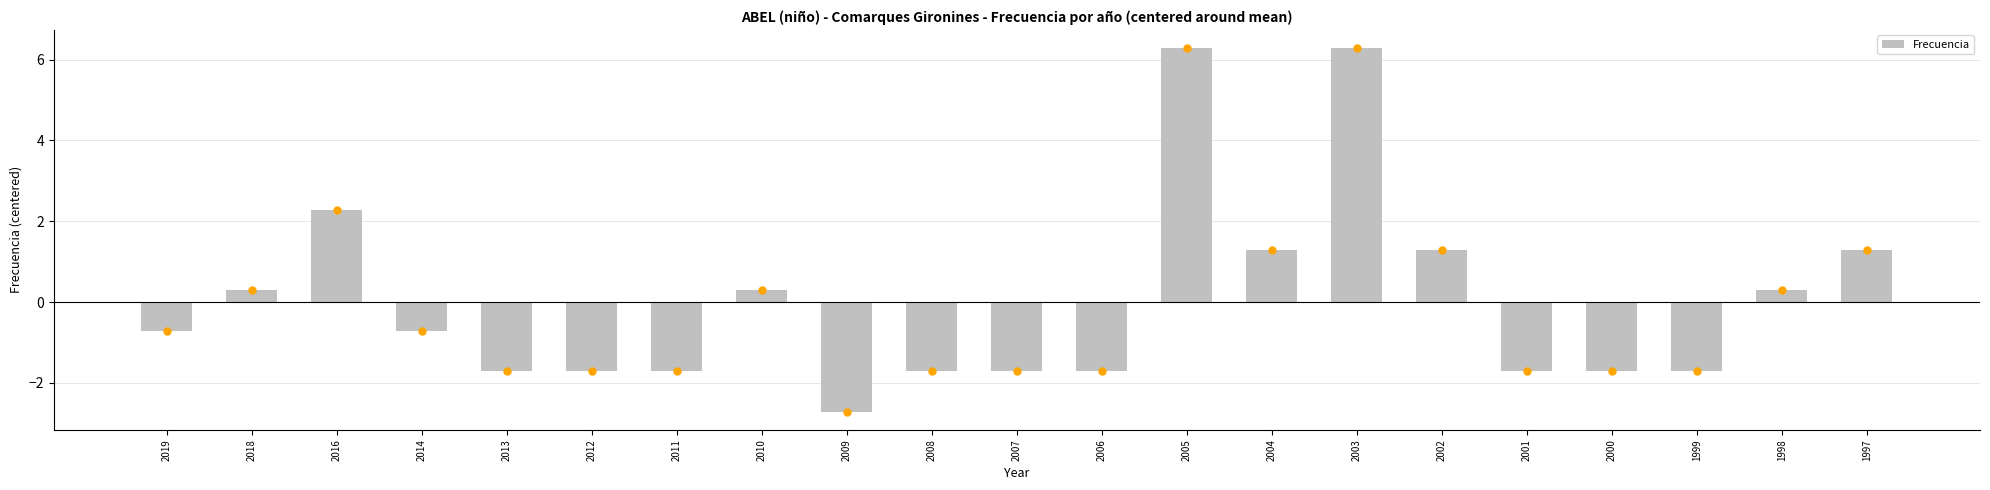

How many distinct data groups are displayed?

1